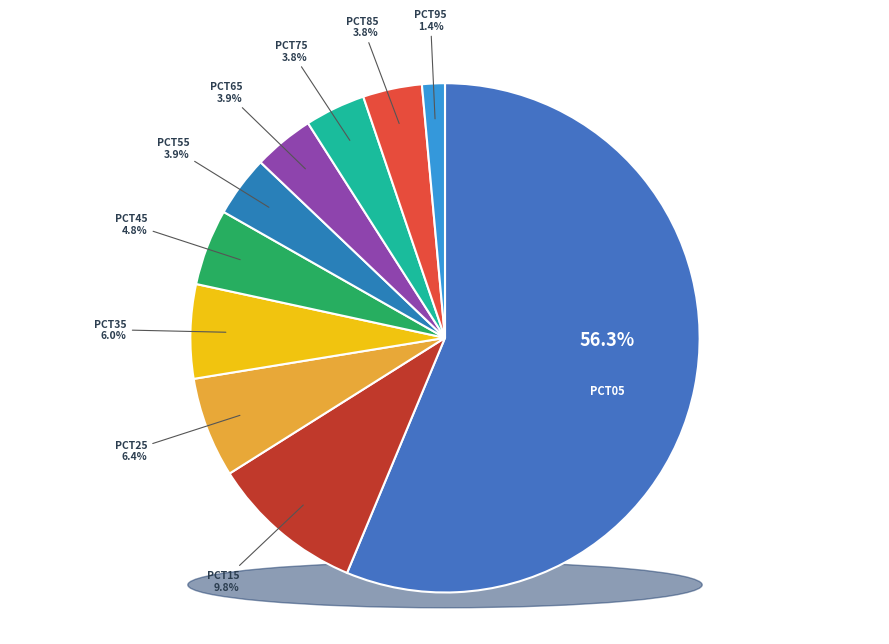

What is the total percentage of pct95 and pct65?

5.3%